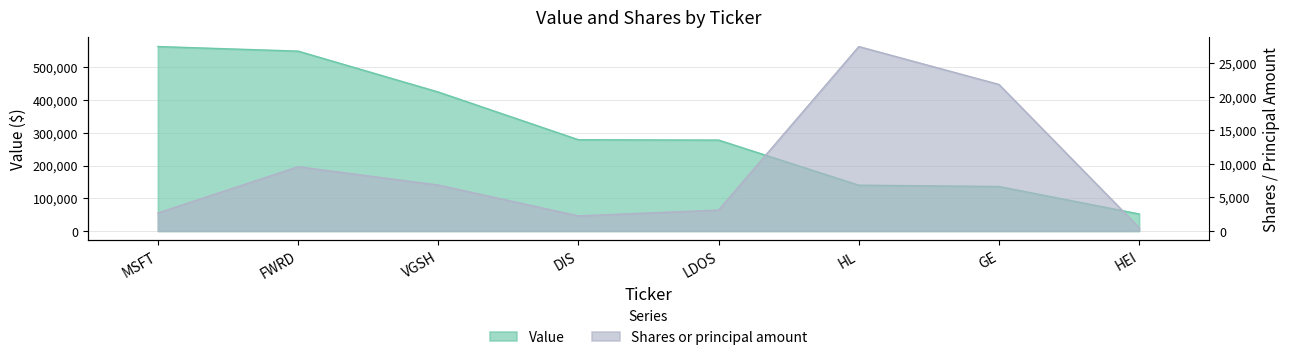

Rank the series by their average value, from highest to lowest.

Value, Shares or principal amount